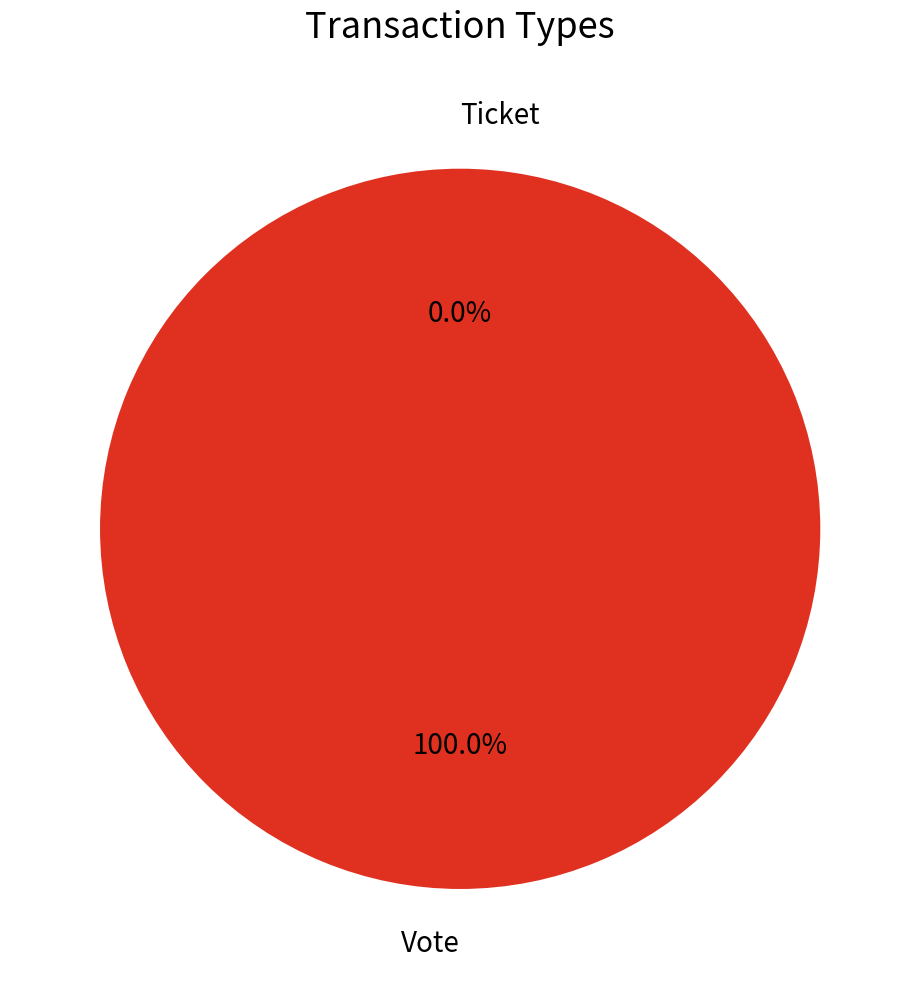

Which category has the biggest portion of the pie?

Vote